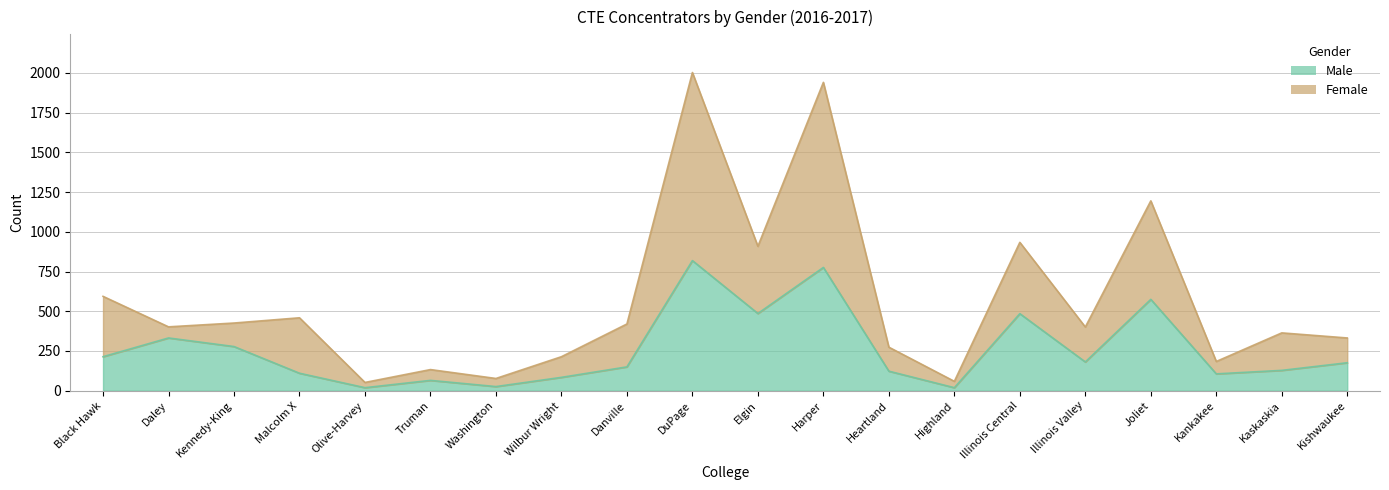

What is the lowest value of the Female series?

52